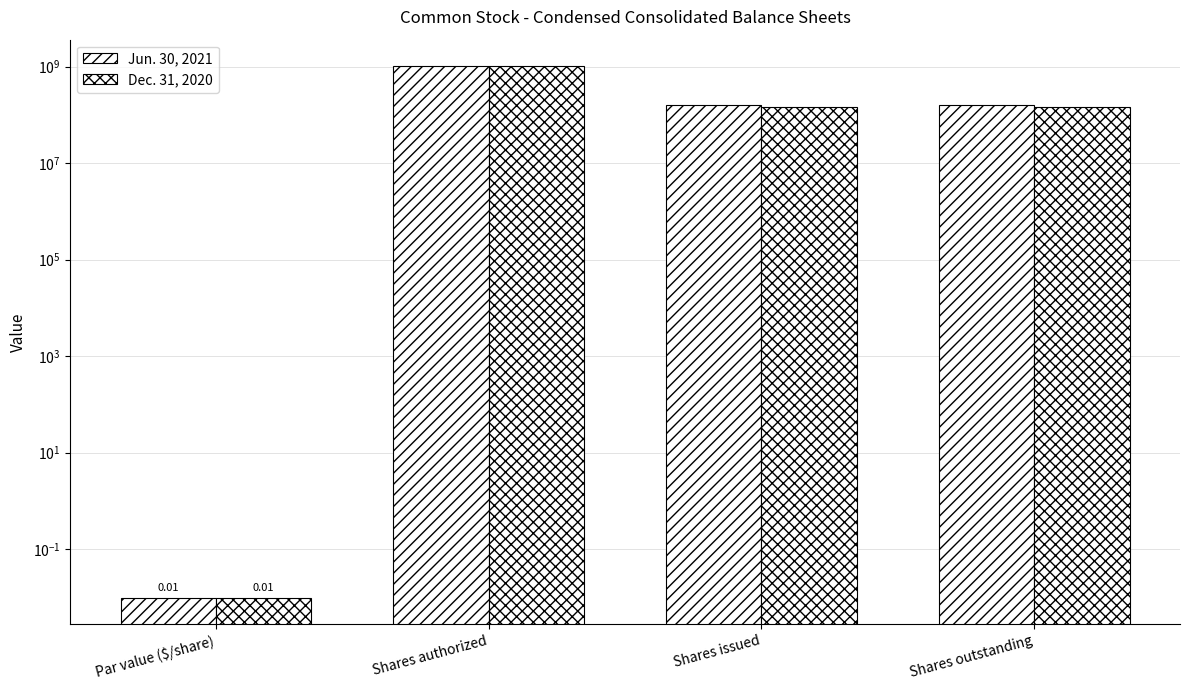

List the series in order of their overall mean, highest first.

Jun. 30, 2021, Dec. 31, 2020